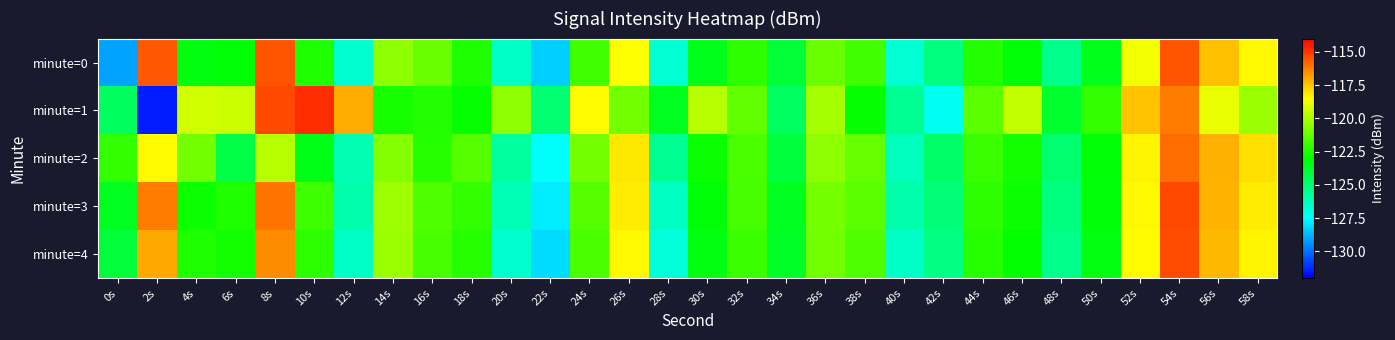

At 14s, list the series in order from smallest to largest.

minute=1, minute=2, minute=0, minute=4, minute=3